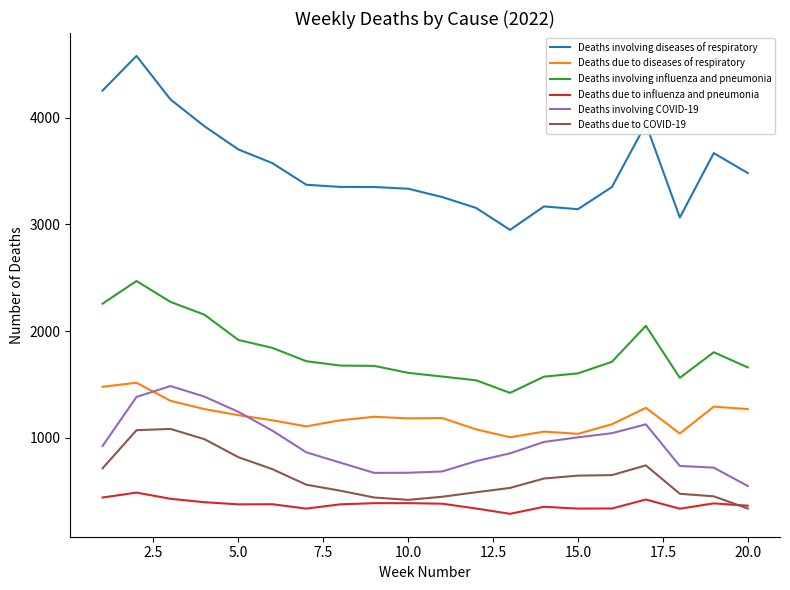

What is the lowest value of the Deaths involving diseases of respiratory series?

2948